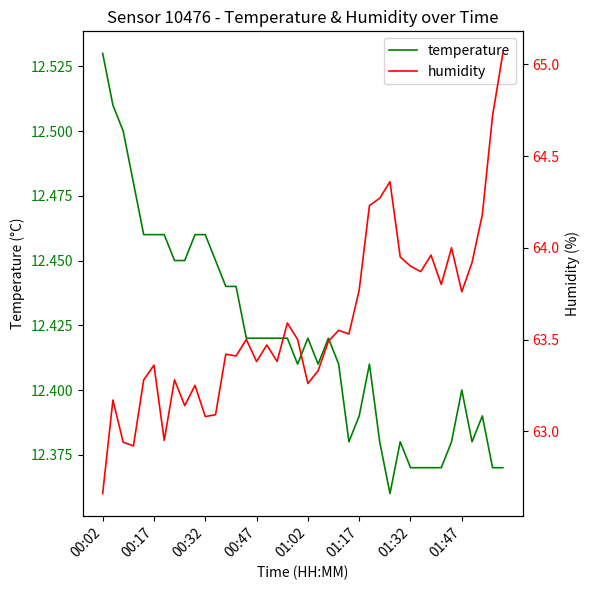

What is the difference between the highest and lowest values at 00:47?

51.0